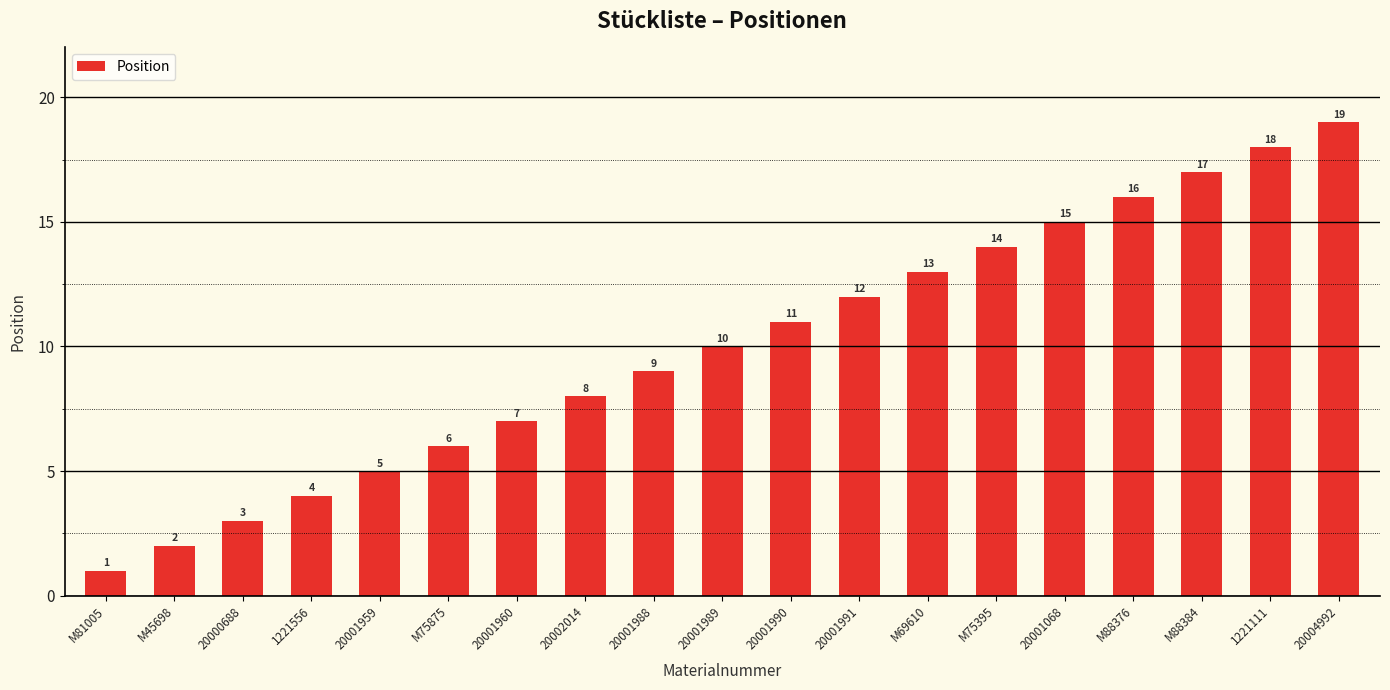

What is the ratio of the value at M81005 to the value at M69610?

0.1